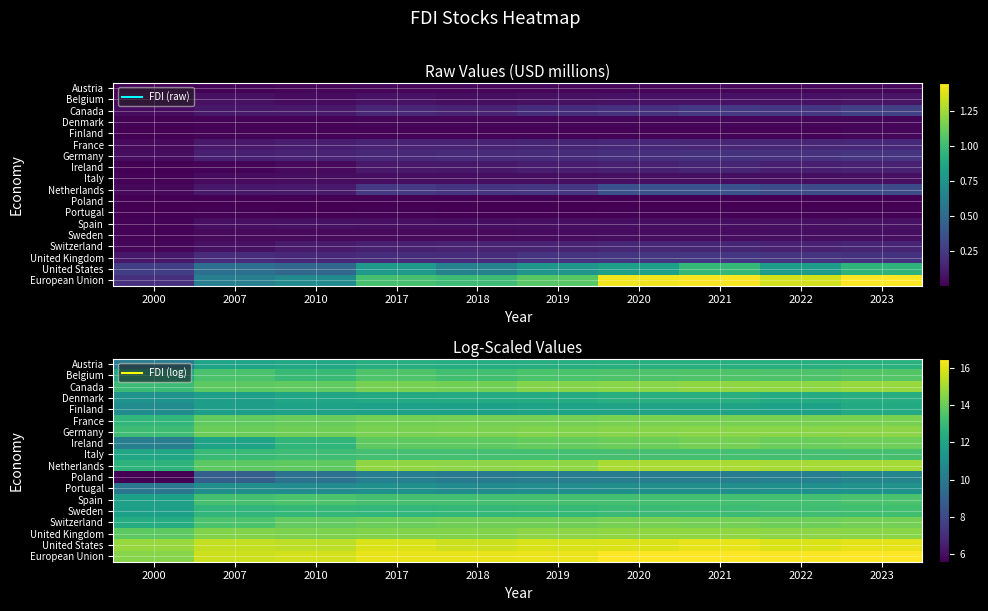

What is the maximum value for Finland?

12.3